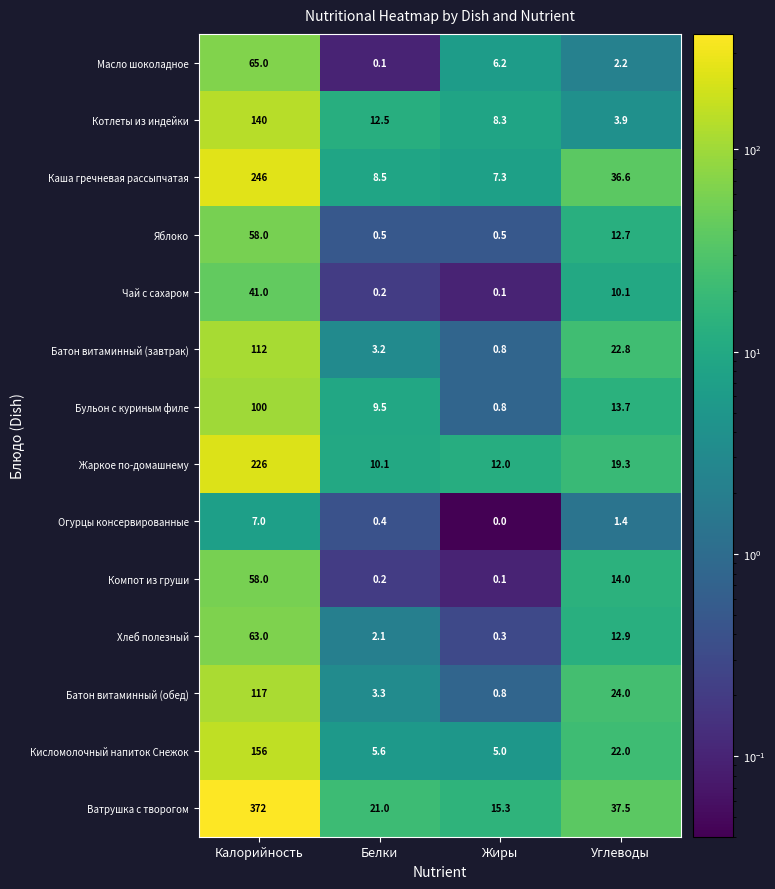

What is the lowest value of the Ватрушка с творогом series?

15.3